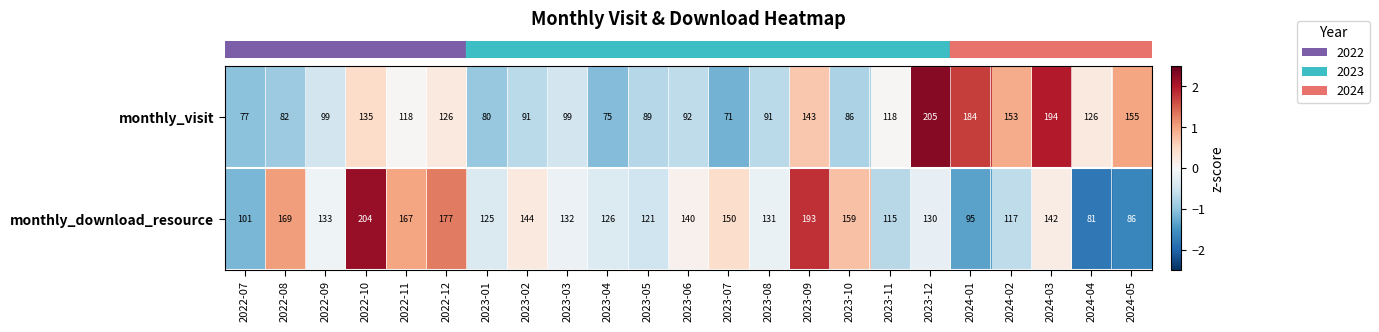

What is the difference between the second highest and second lowest values in the monthly_visit series?

119